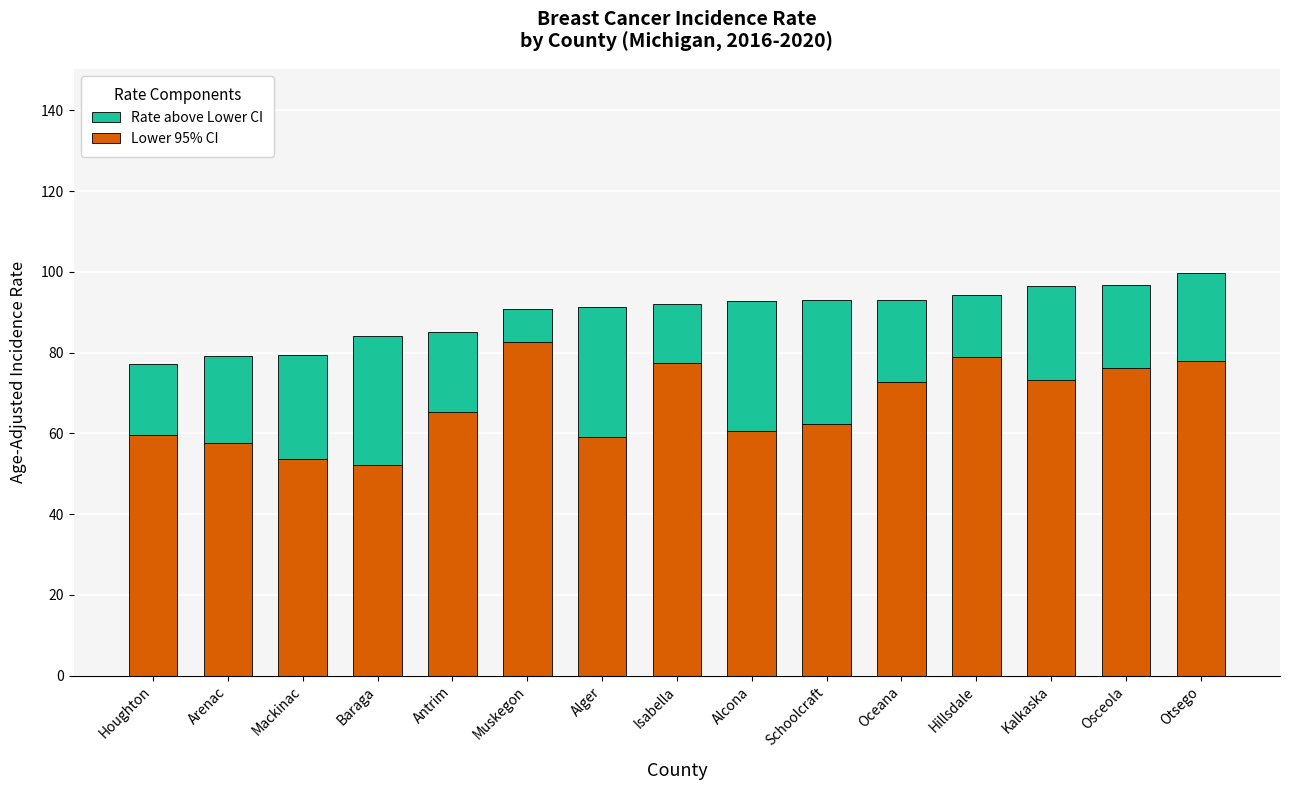

How many data points does each series have?

15